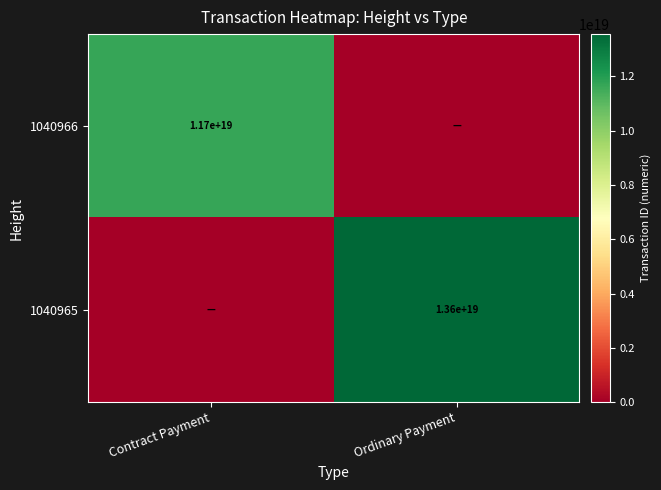

Is it true that 1040965 equals 9482695401799460864 at Ordinary Payment?

False